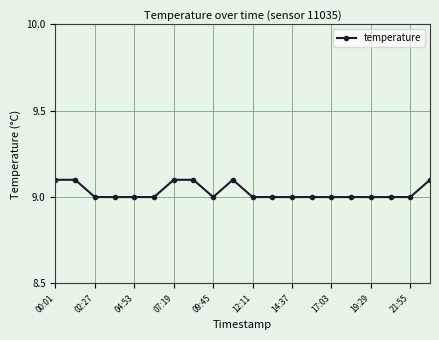

What is the value of the 17th point from the left?

9.0